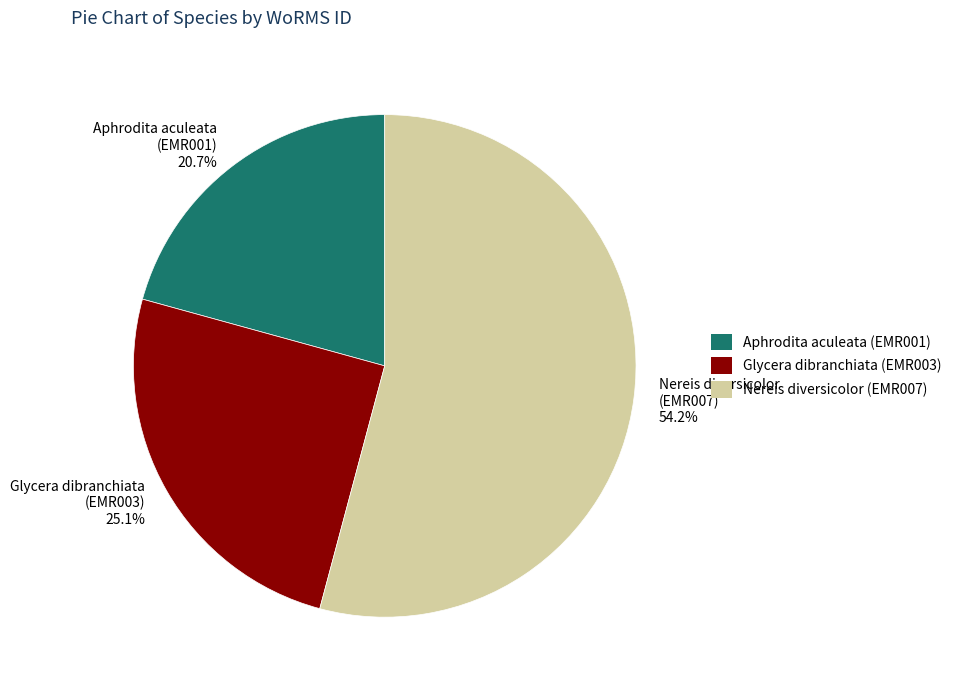

What portion of the pie excludes Aphrodita aculeata (EMR001) 20.7%?

79.3%